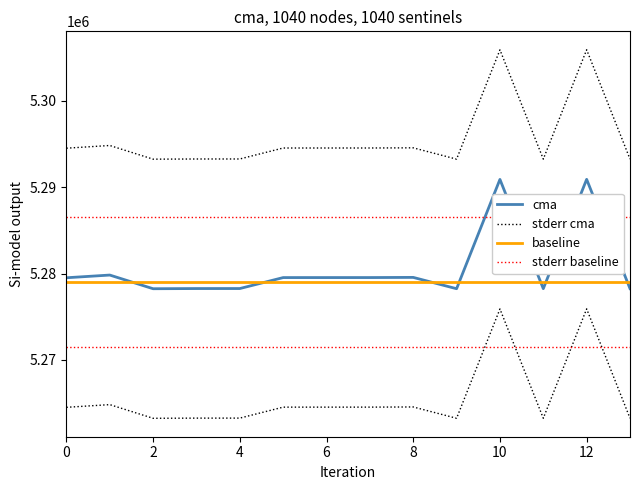

How many interior local peaks (higher than both neighbors) does the data have?

4